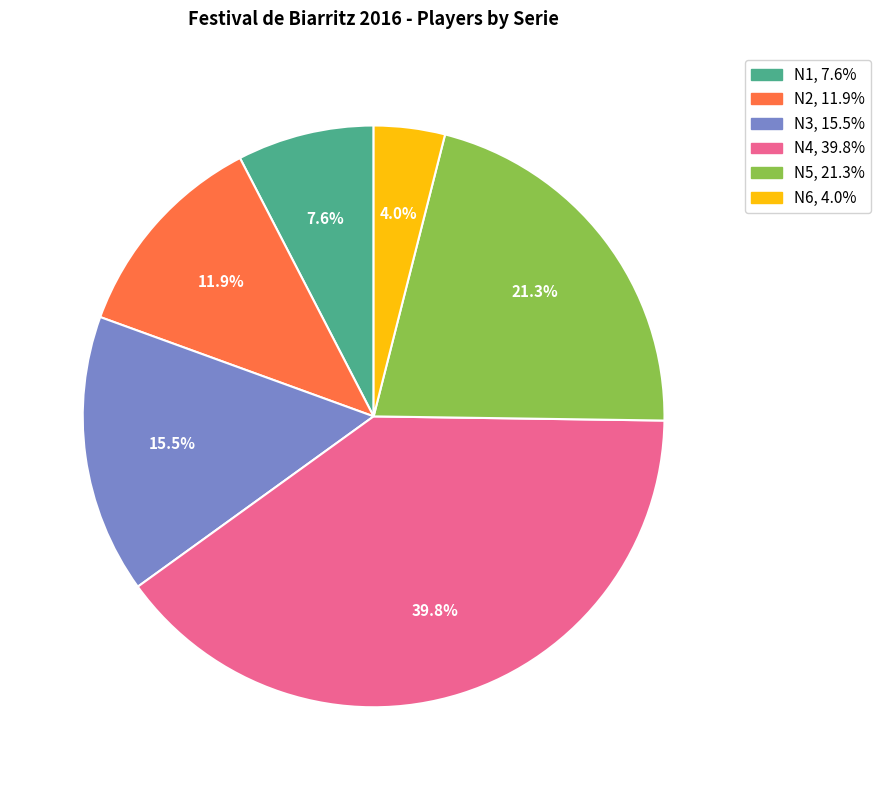

Count the number of slices in the pie.

6